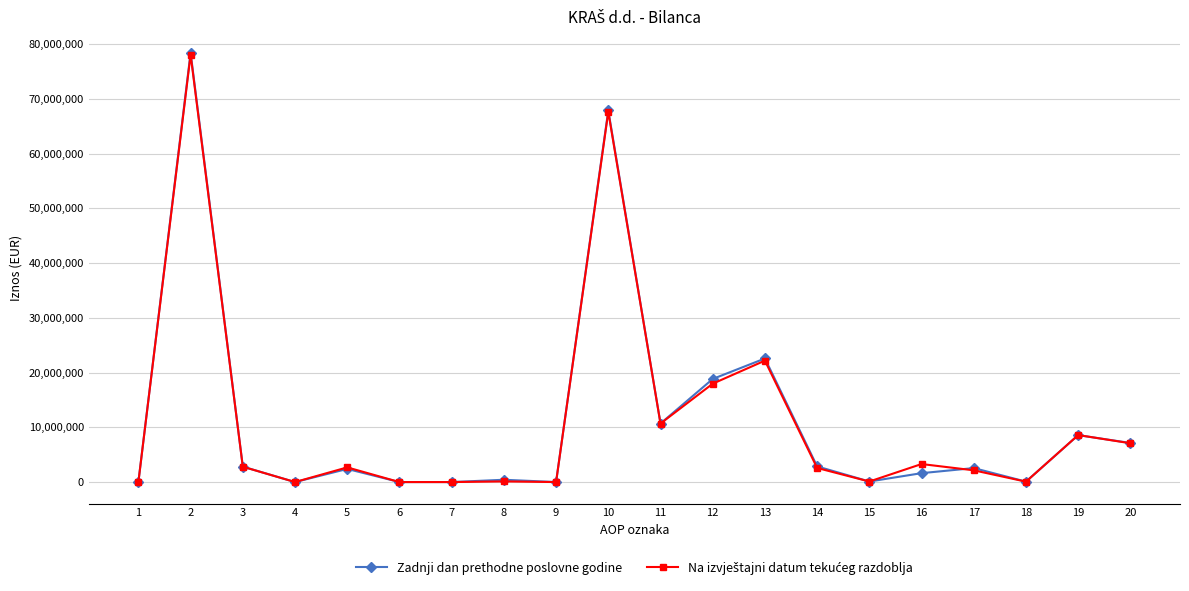

At which category does Zadnji dan prethodne poslovne godine reach its first local valley?

4